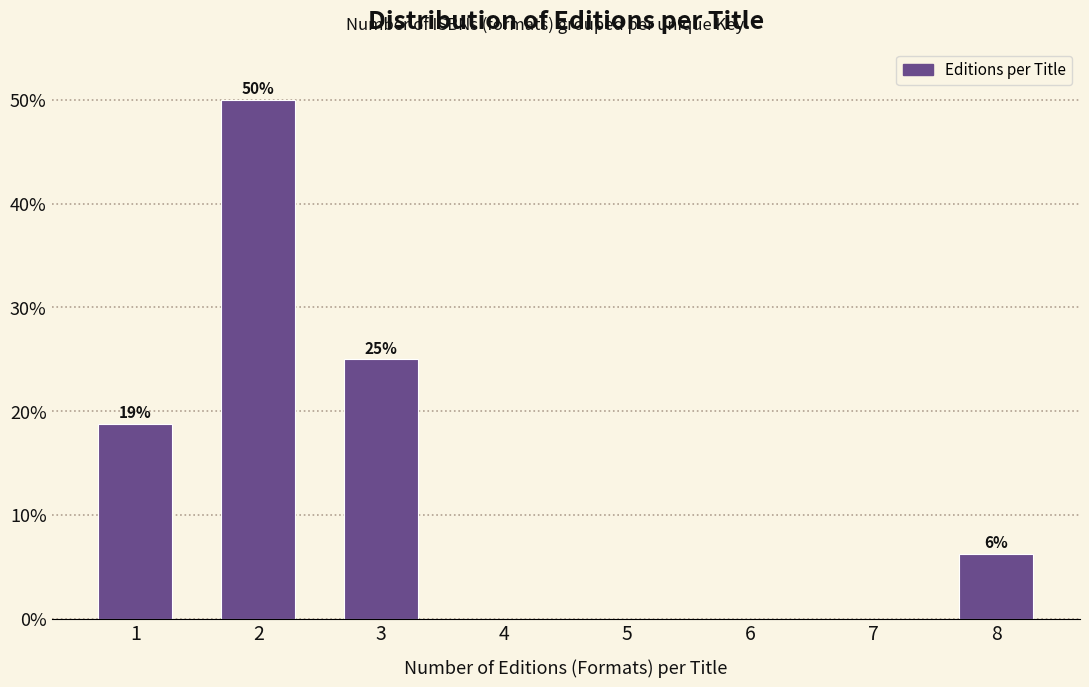

At which label is the value closest to 25?

3